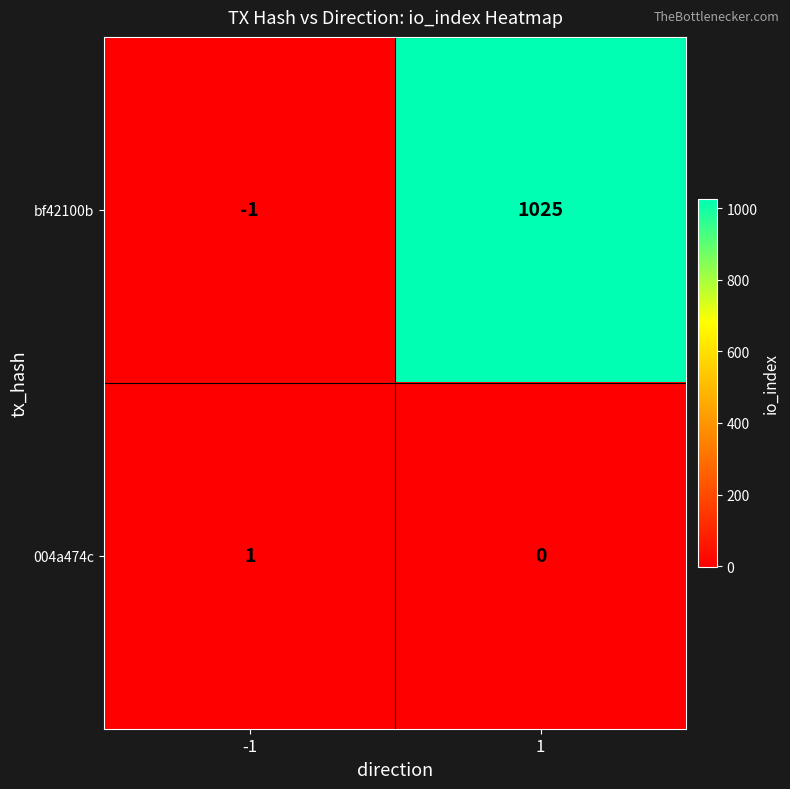

Is the value of 004a474c at 1 greater than the value of bf42100b at -1?

Yes